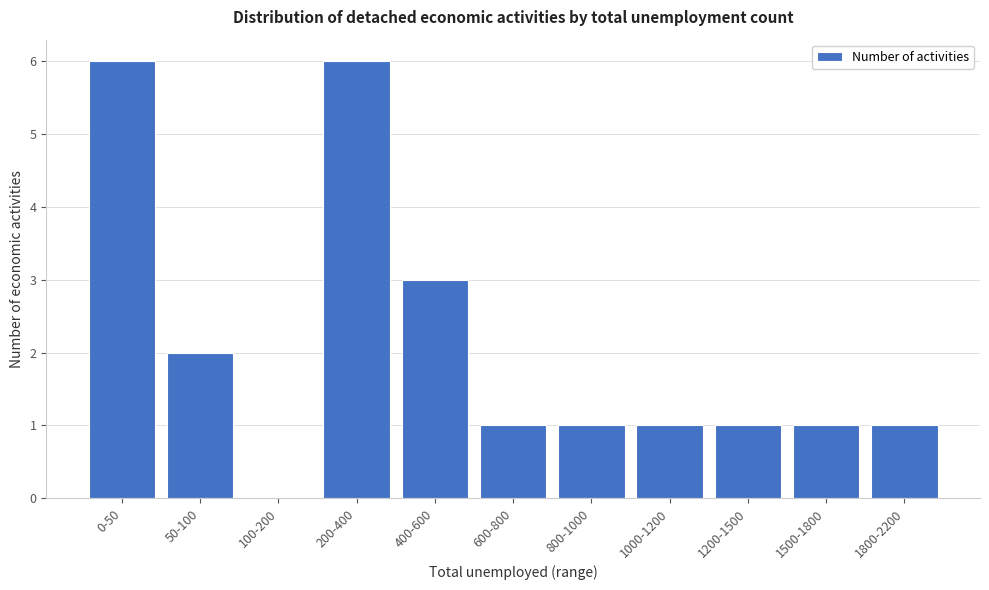

Reading left to right, list all the values displayed in this chart.

0-50=6	50-100=2	100-200=0	200-400=6	400-600=3	600-800=1	800-1000=1	1000-1200=1	1200-1500=1	1500-1800=1	1800-2200=1